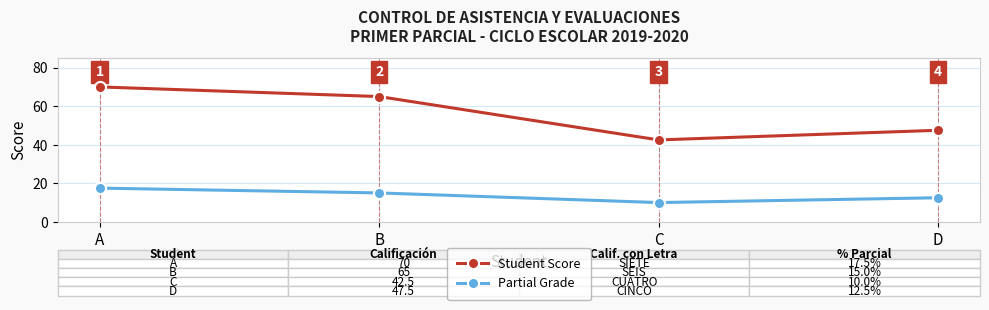

How many lines are shown in the chart?

2